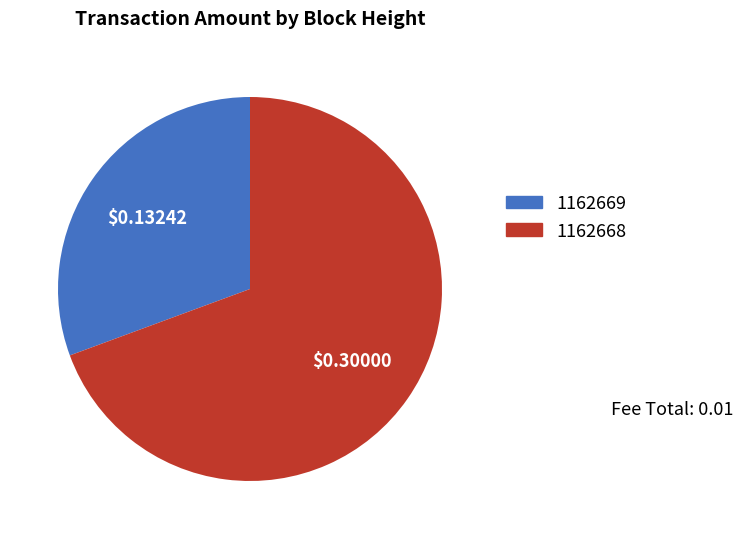

Count the number of slices in the pie.

2